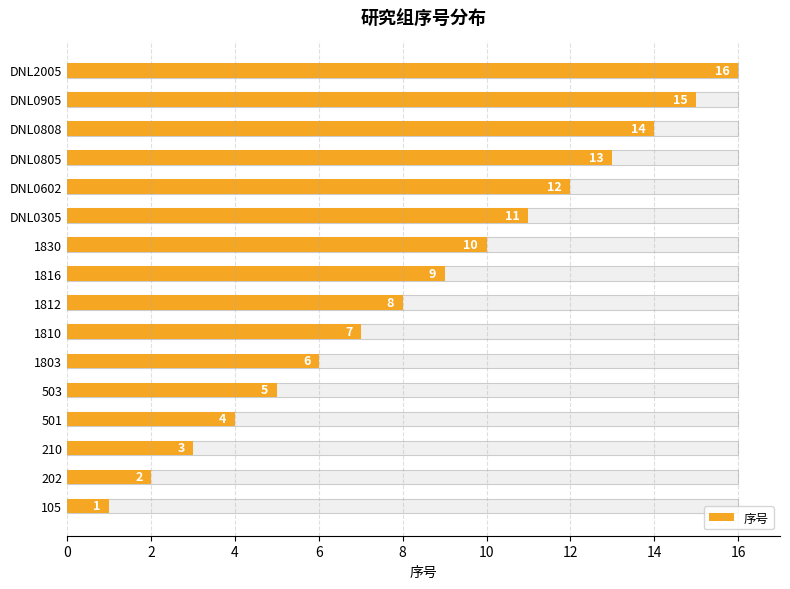

Does the chart contain stacked bars?

No